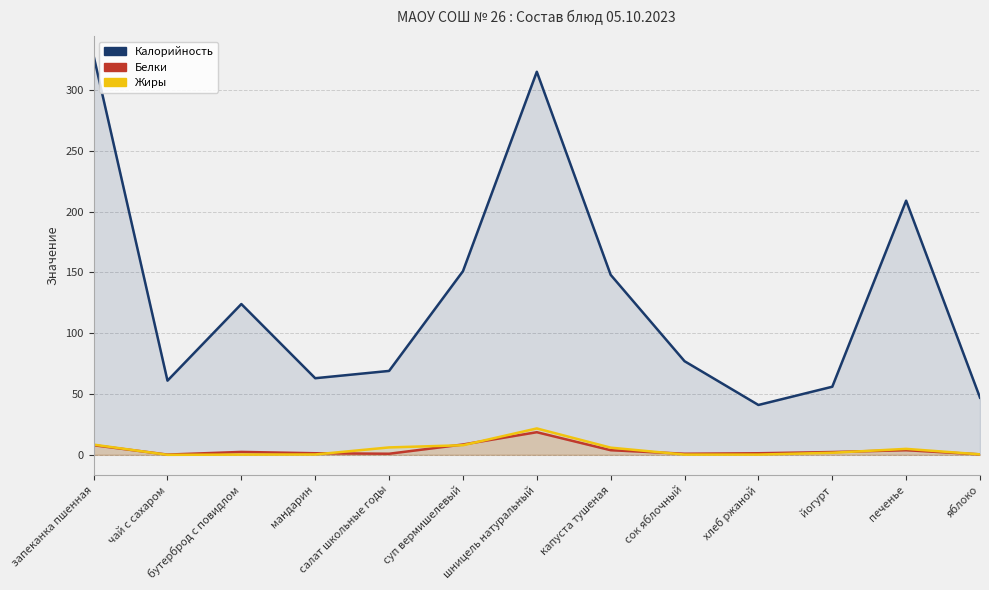

How many data points in Белки are above 2?

7